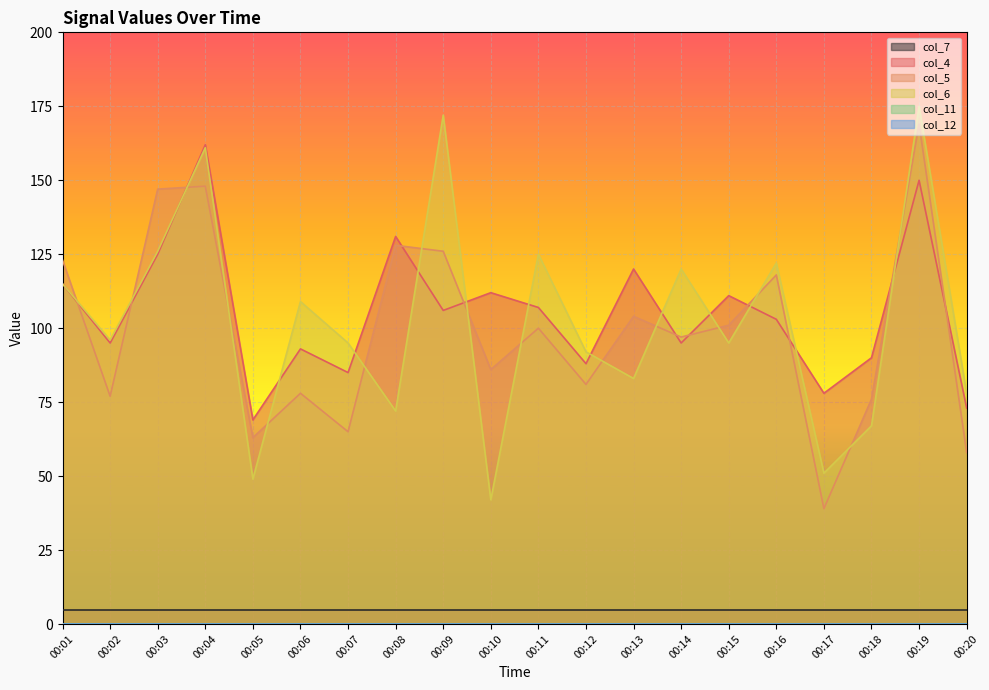

Between 00:11 and 00:12, which series saw the biggest shift?

col_6